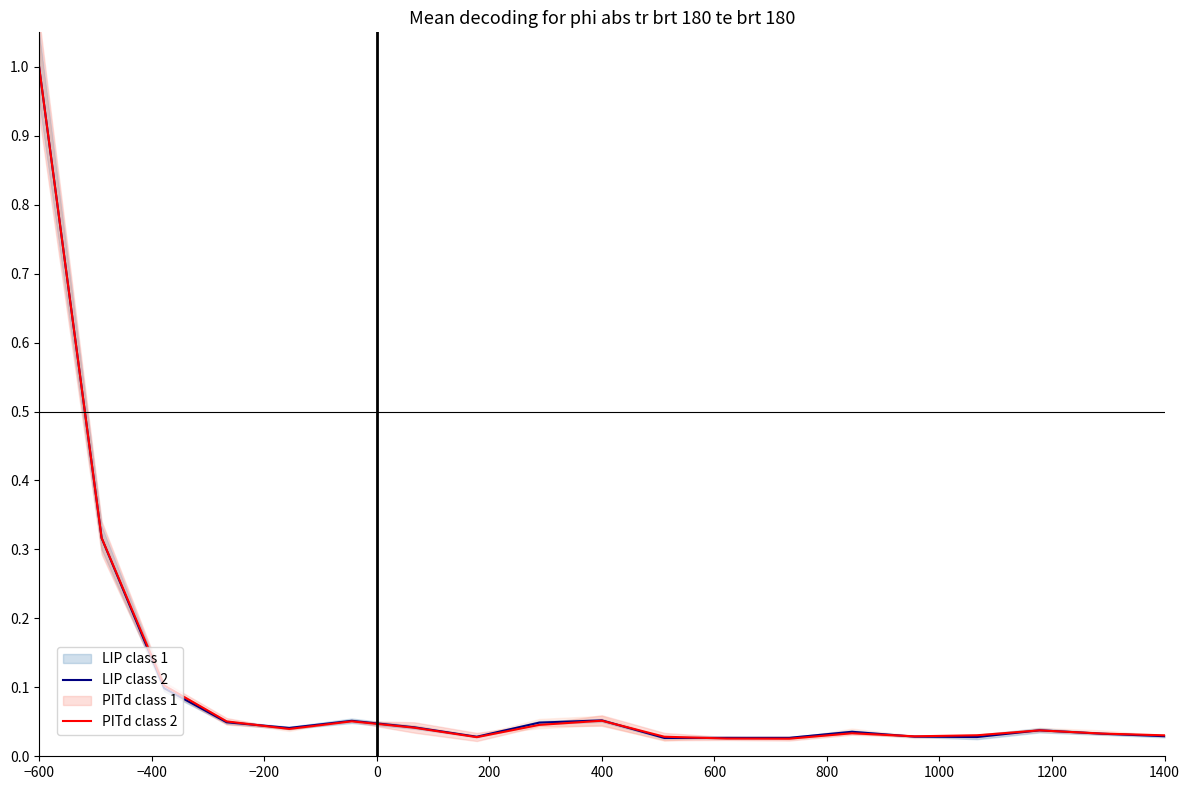

What is the maximum value for LIP class 2?

1.0